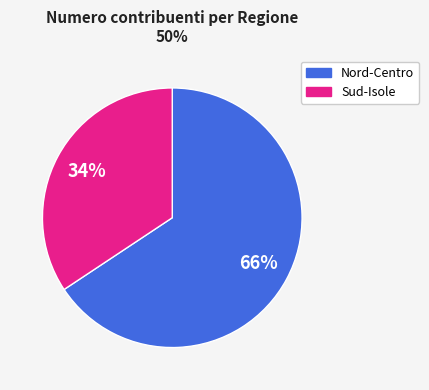

To the nearest percent, what is the average slice percentage?

50%